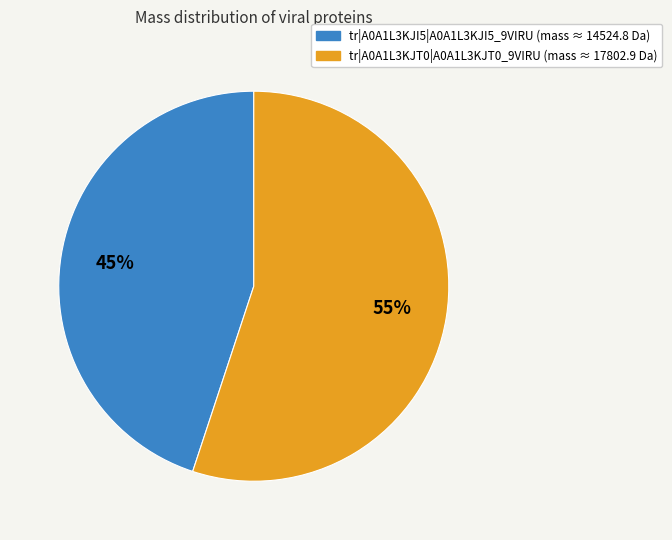

Rank the categories by value from highest to lowest.

tr|A0A1L3KJT0|A0A1L3KJT0_9VIRU, tr|A0A1L3KJI5|A0A1L3KJI5_9VIRU